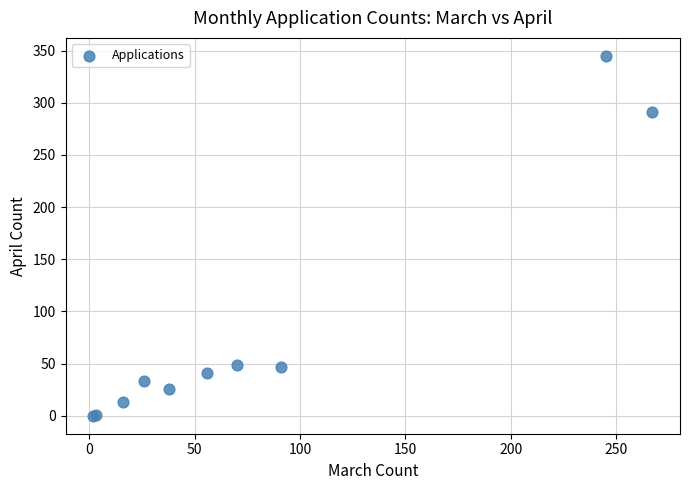

What Y value in the scatter plot is closest to 172?

291